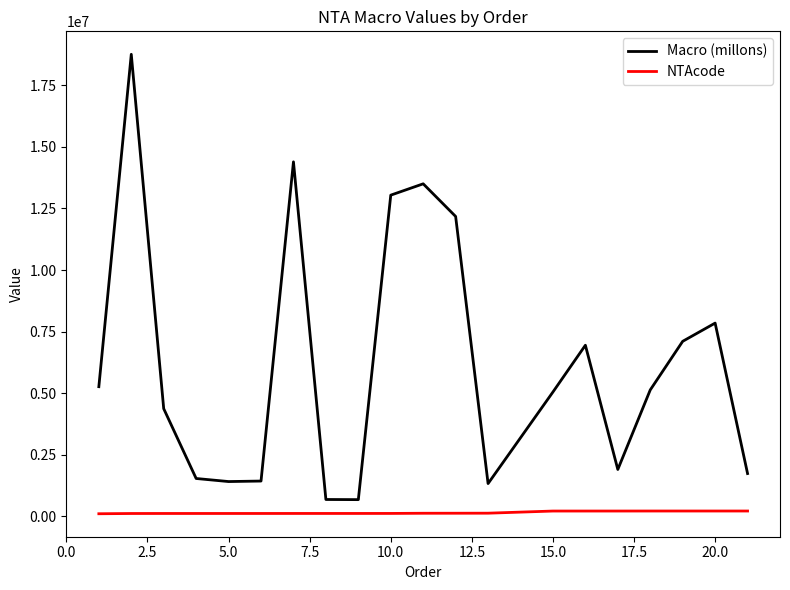

List the series in order of their peak value, highest first.

Macro (millons), NTAcode